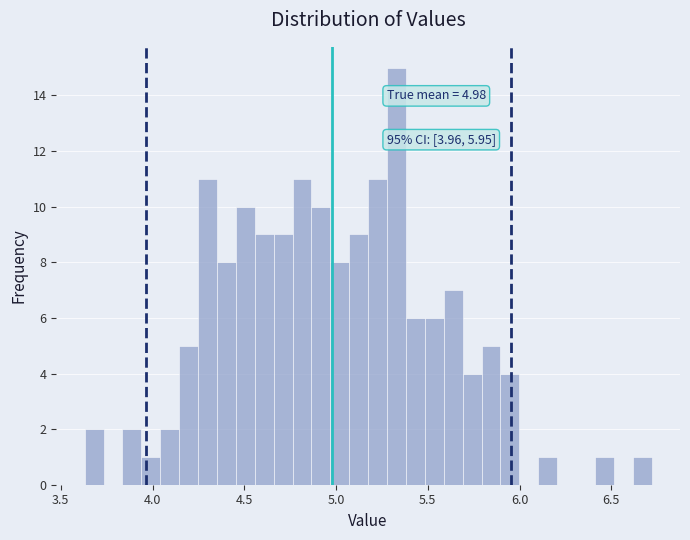

Read against the x-axis, roughly where is the centre of the tallest bar?

5.35